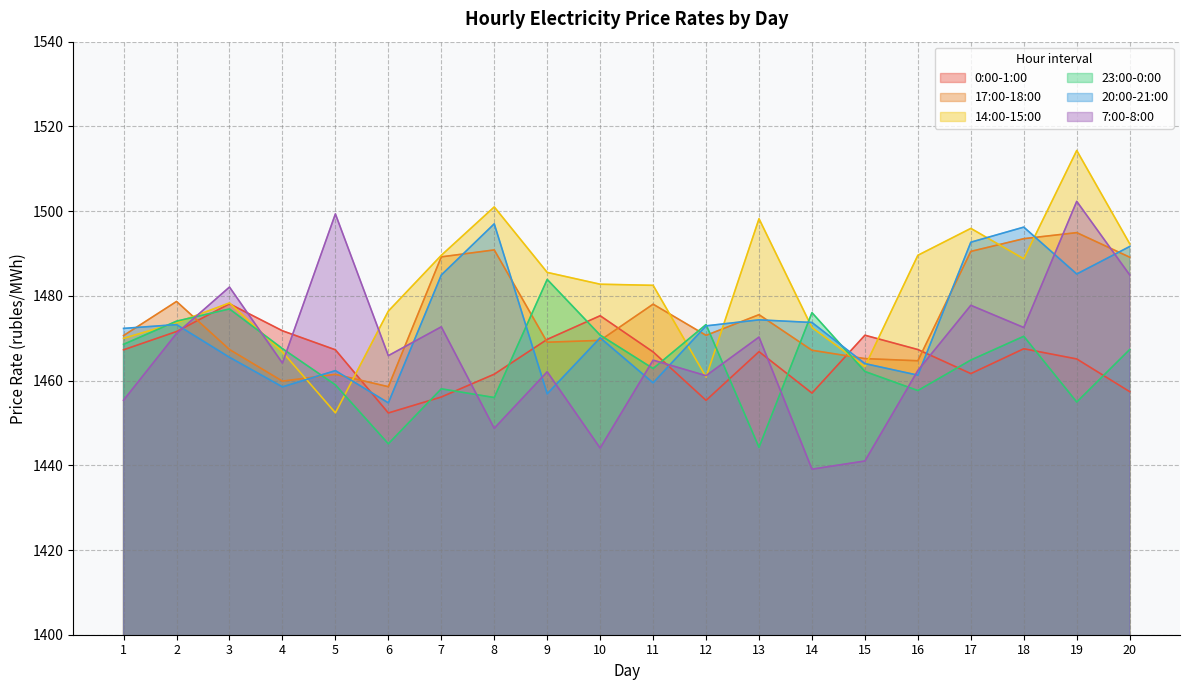

What is the lowest value of the 23:00-0:00 series?

1444.2